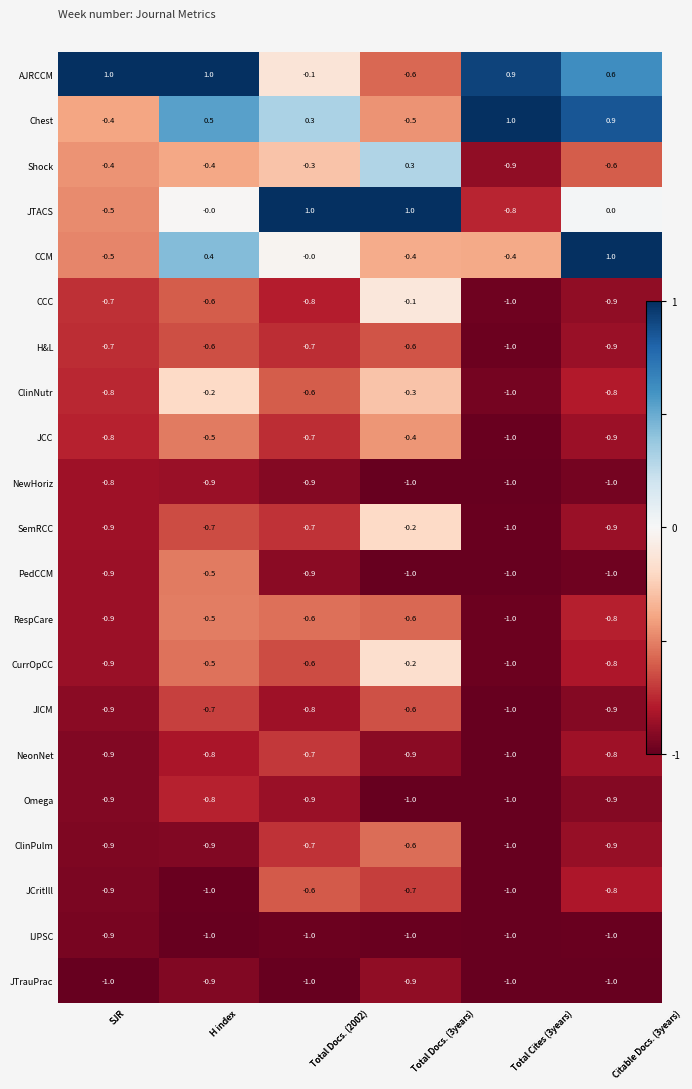

What is the sum of all H&L values?

-4.6